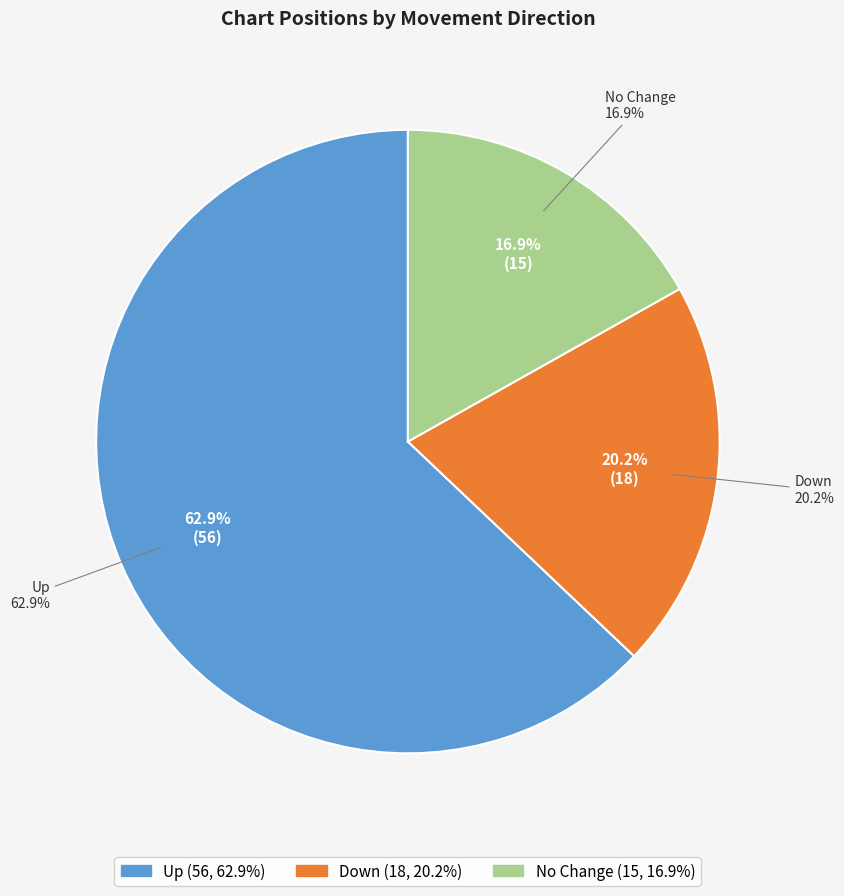

Does any single category account for the majority?

Yes